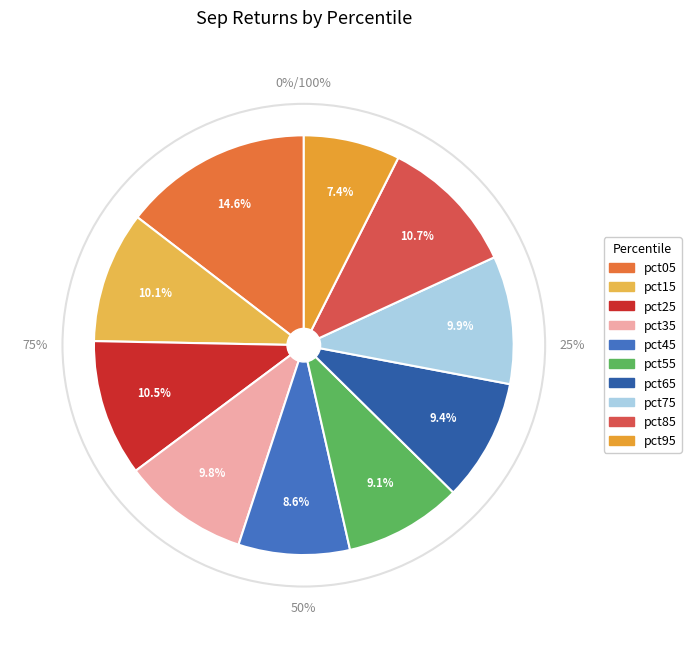

What is the smallest slice in the pie chart?

pct95